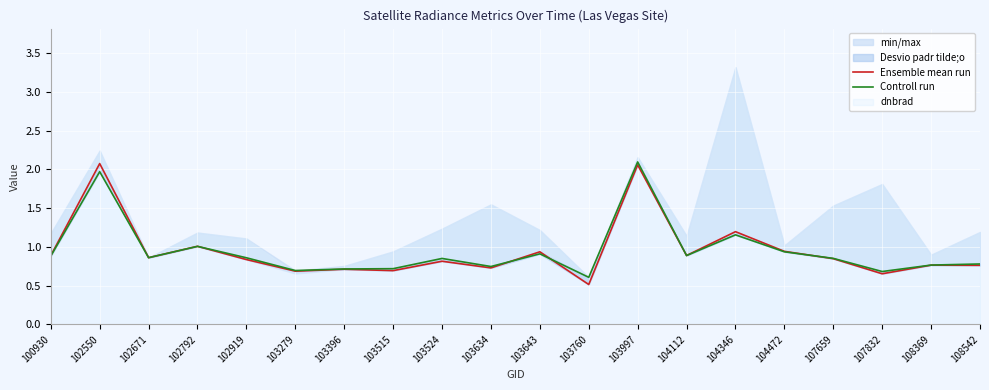

Which series has the largest total across all categories?

Controll run